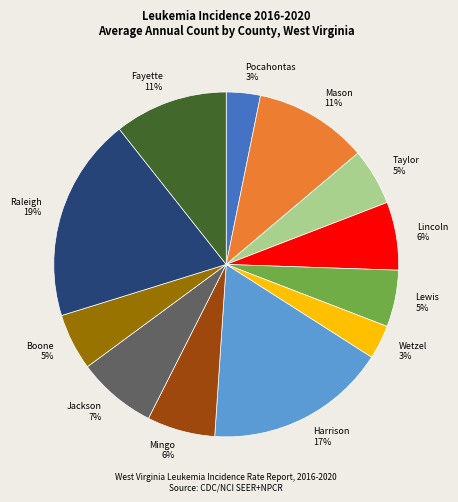

Is Lincoln 6% the majority of the pie?

No